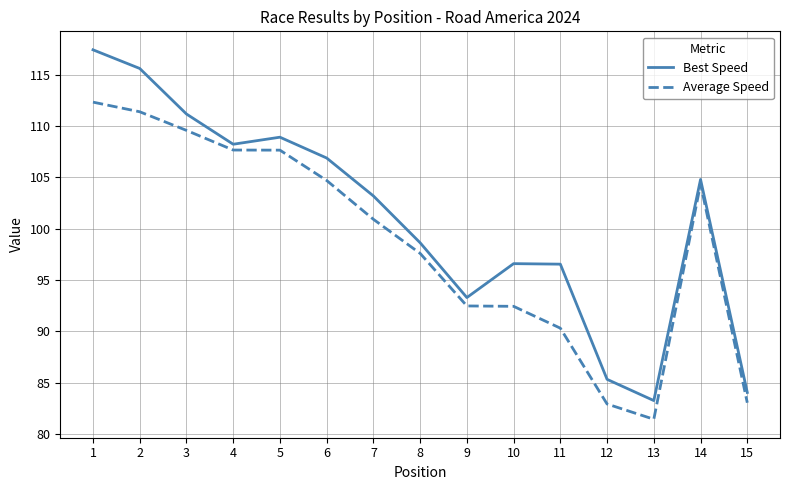

What is the difference between the Best Speed values at 13 and 11?

13.3